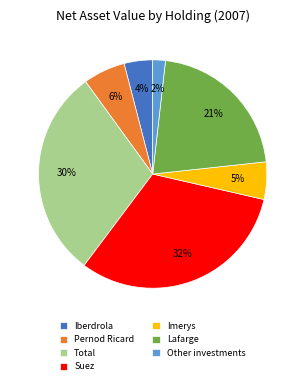

Is it true that Iberdrola is 15% of the pie?

False